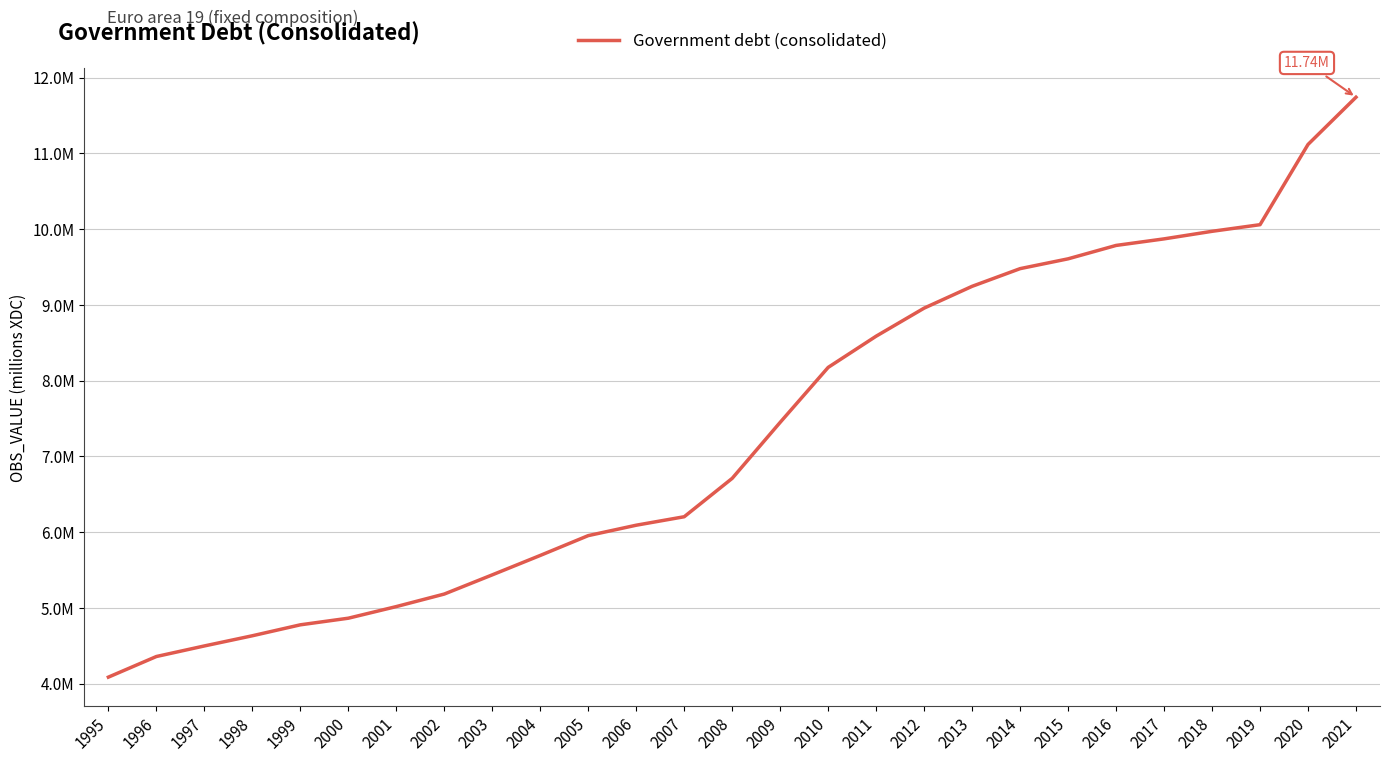

Reading left to right, extract all data points from this chart.

1995=4084407.0	1996=4356682.8	1997=4496225.1	1998=4630722.2	1999=4775143.8	2000=4862486.9	2001=5015988.7	2002=5181490.3	2003=5434875.6	2004=5691334.5	2005=5953056.5	2006=6090430.1	2007=6202253.4	2008=6709260.6	2009=7448772.8	2010=8174239.9	2011=8586536.1	2012=8956931.6	2013=9244825.3	2014=9478205.8	2015=9607820.3	2016=9784642.9	2017=9871297.2	2018=9971126.8	2019=10058591.3	2020=11118000.0	2021=11741599.1